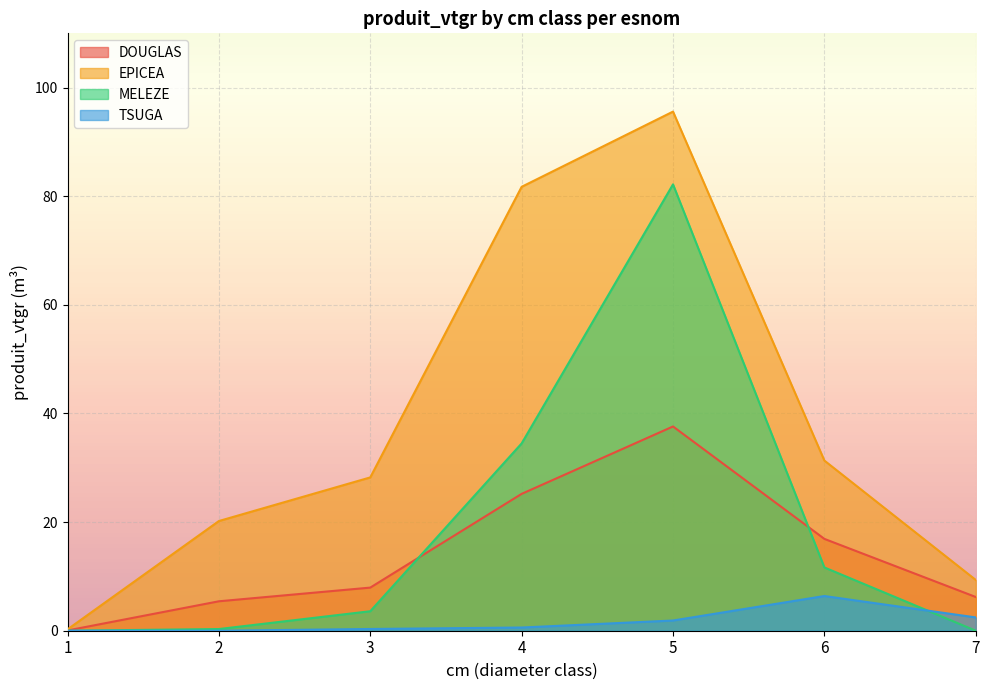

Reading right to left, what are all the values shown in this chart?

DOUGLAS: 7=6.2	6=16.9	5=37.6	4=25.2	3=7.9	2=5.4	1=0.1
EPICEA: 7=9.3	6=31.3	5=95.6	4=81.7	3=28.2	2=20.2	1=0.2
MELEZE: 7=0.0	6=11.7	5=82.2	4=34.5	3=3.6	2=0.3	1=0.0
TSUGA: 7=2.5	6=6.4	5=1.9	4=0.6	3=0.3	2=0.0	1=0.0